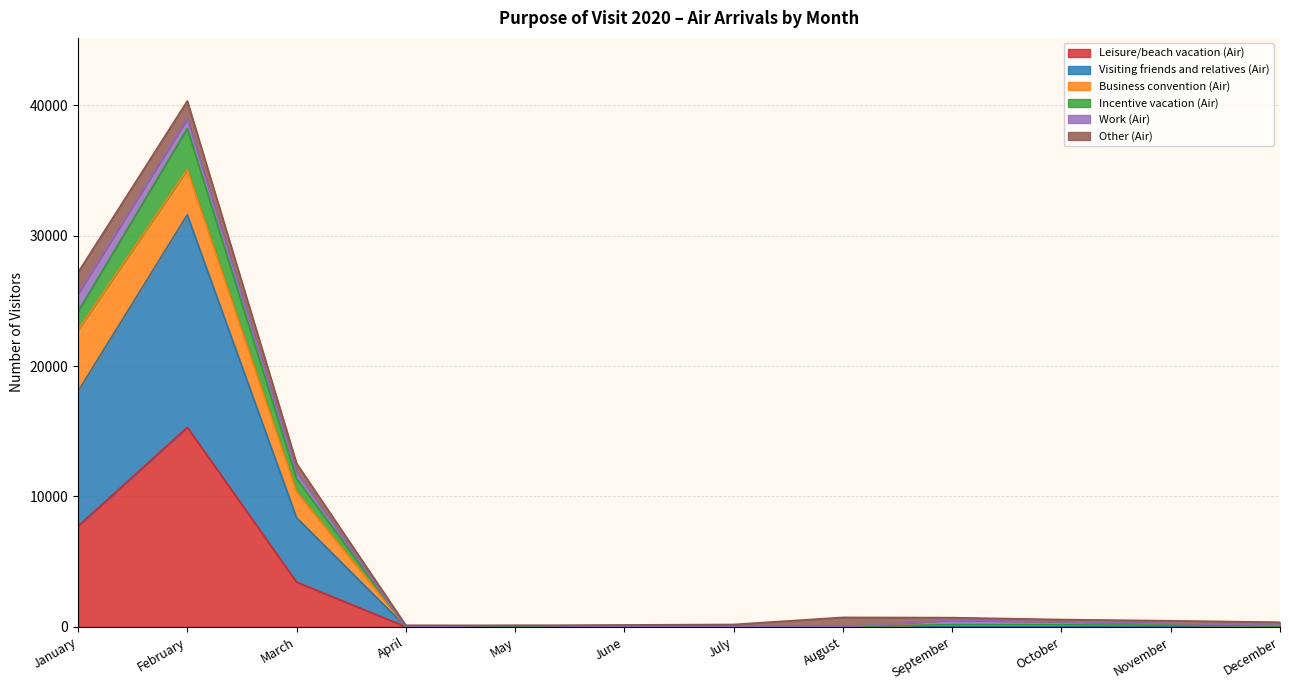

What is the total value across all series at January?

27182